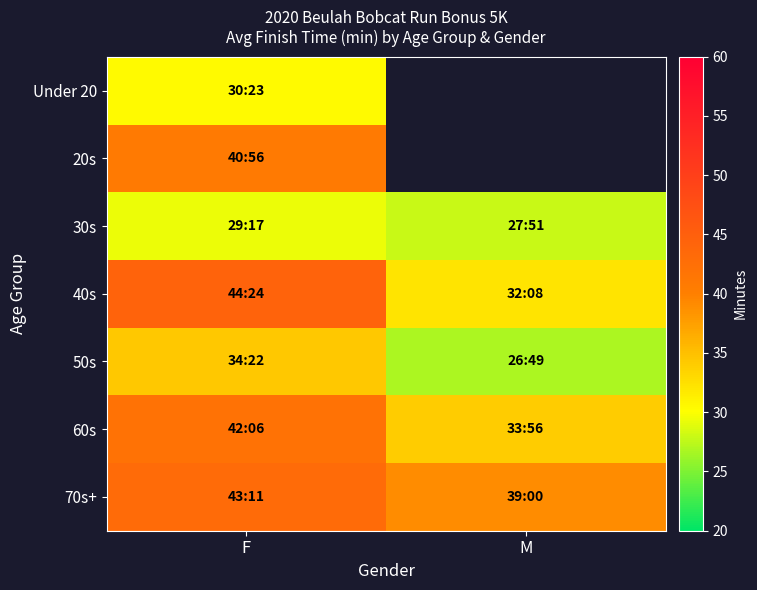

What is the smallest value displayed?

26.8